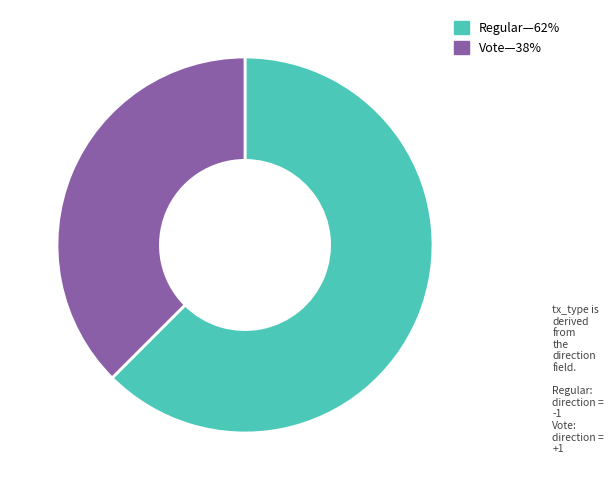

Is there any slice that represents more than half of the pie?

Yes